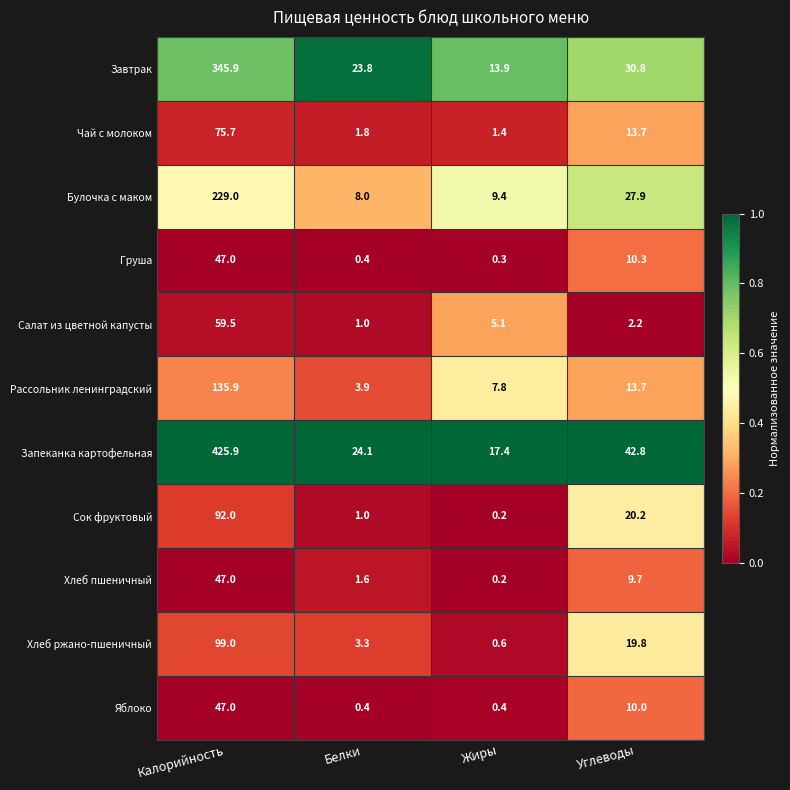

The value of Хлеб ржано-пшеничный at Жиры is 0.2. True or false?

False